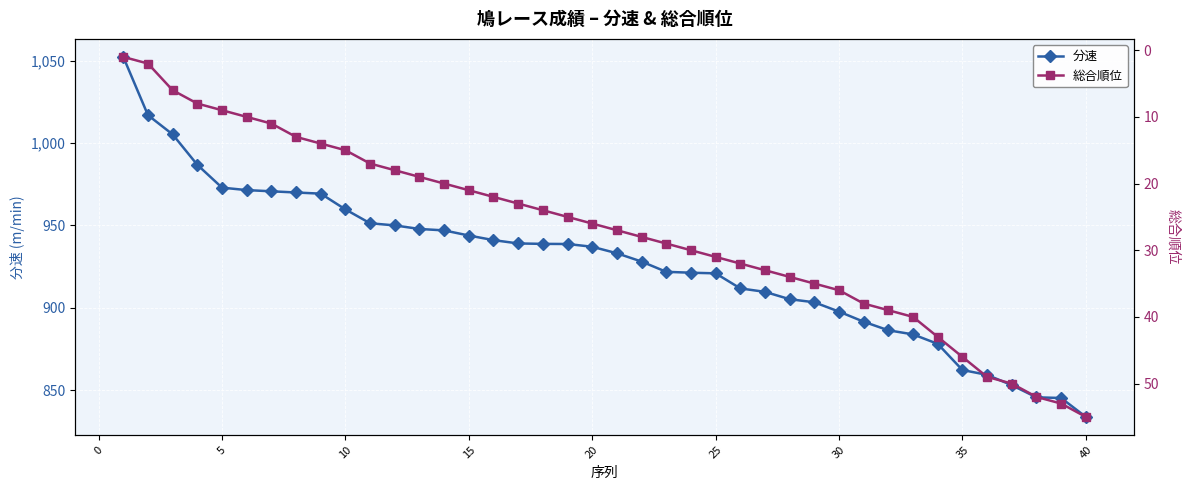

Does the chart display data point markers on the line(s)?

Yes